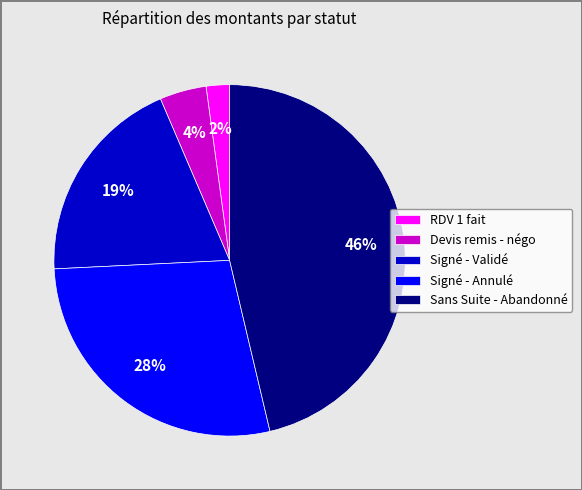

Is there a majority slice in this chart?

No